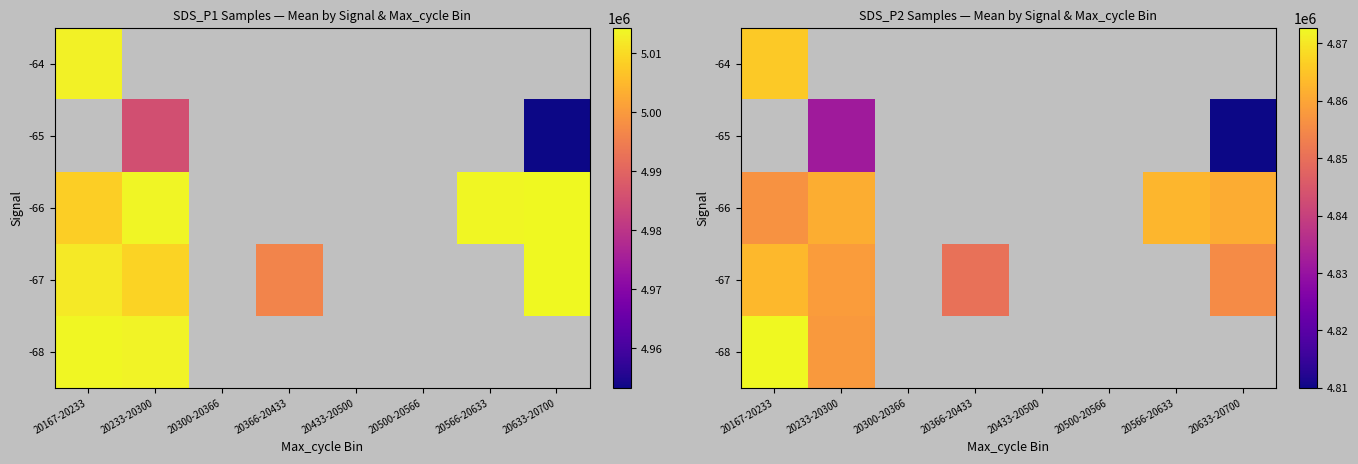

At which category does the chart reach its minimum across all series?

20633-20700